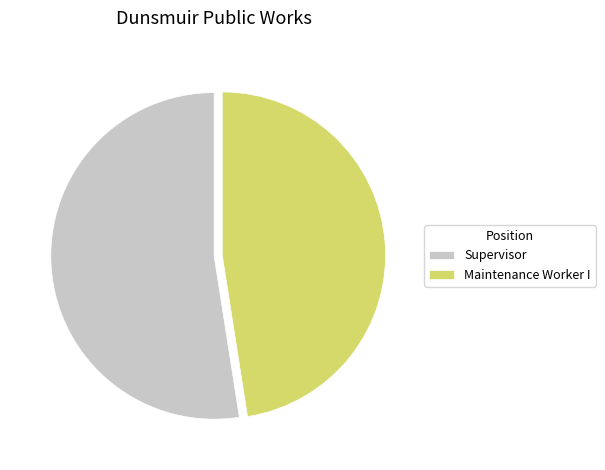

Rank the categories by value from lowest to highest.

Maintenance Worker I, Supervisor